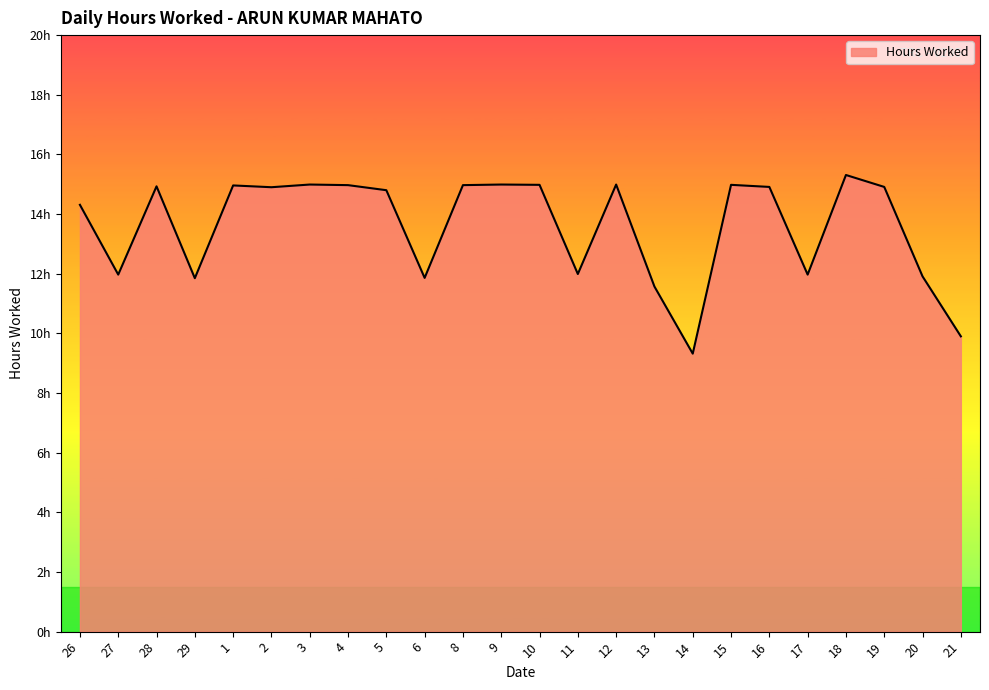

What is the label of the 4th point from the right?

18